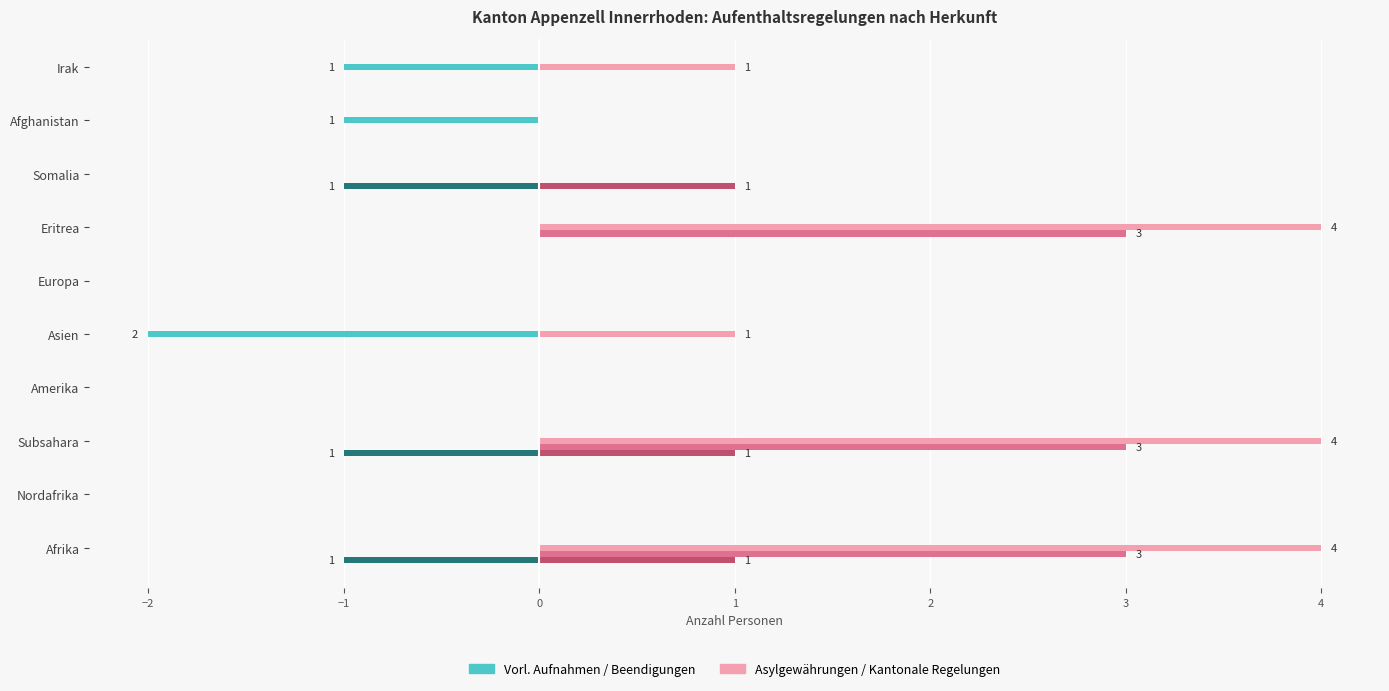

What is the total value across all series at Eritrea?

7